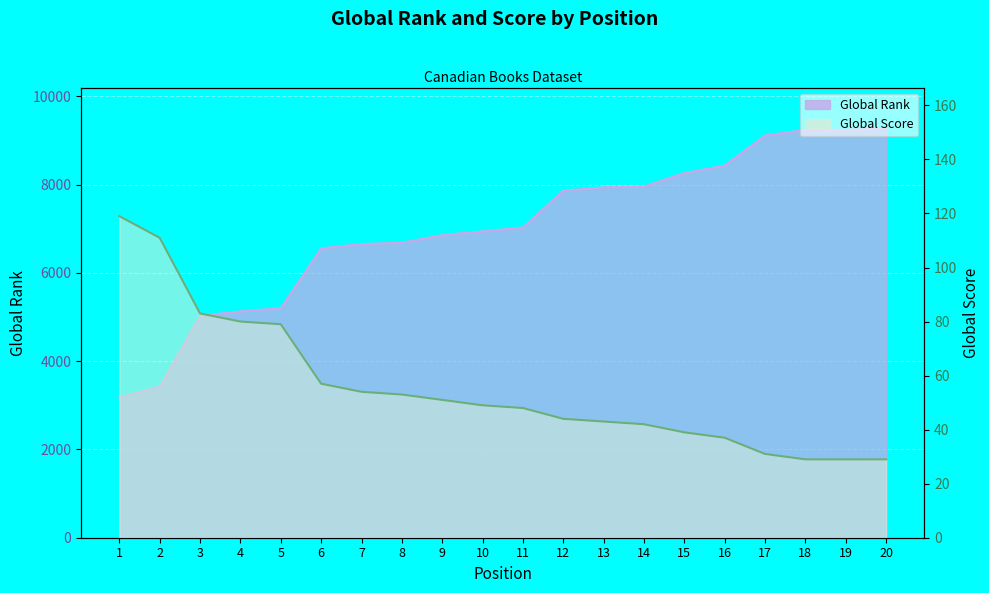

Rank the series by their average value, from highest to lowest.

Global Rank, Global Score